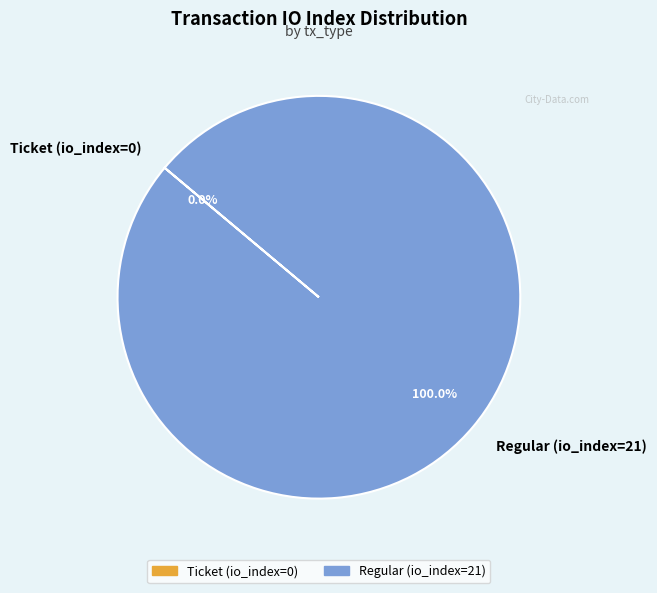

How many slices are in this pie chart?

2